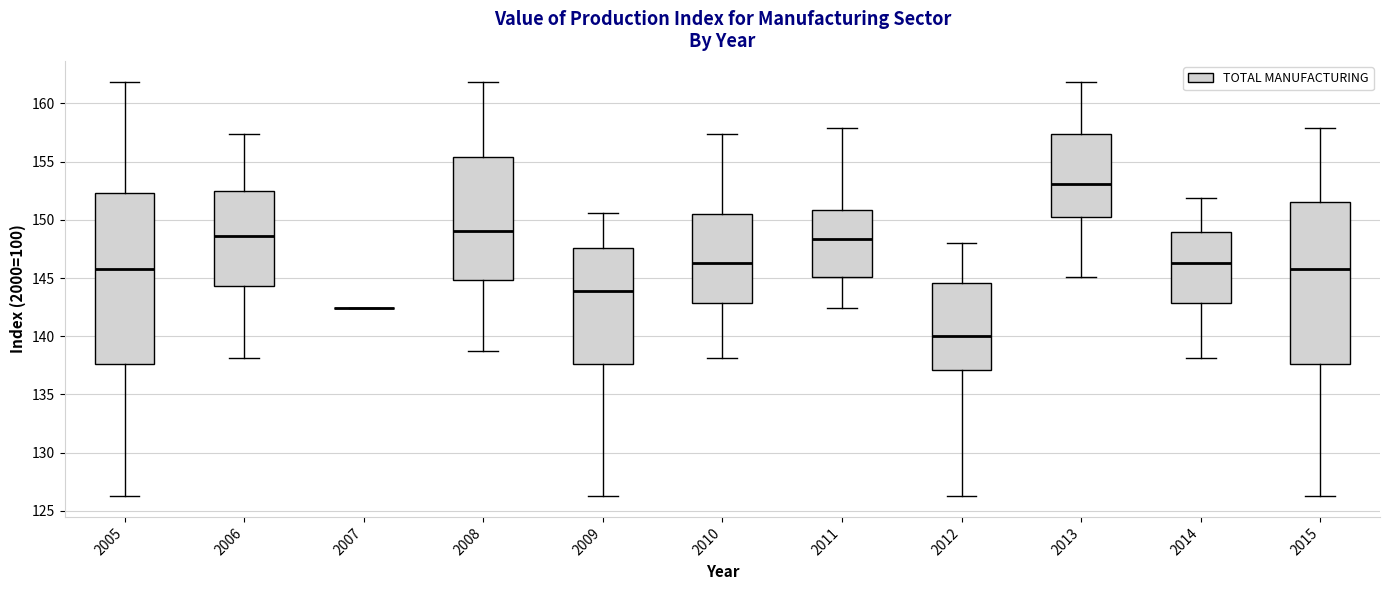

Reading left to right, read every box against the y-axis: the position of its median line, the range the box covers, and the ends of its whiskers. The values are not printed on the chart, so give them approximately, as read against the axis.

2005: median 146.0, box 137.5 to 152.5, whiskers 126.5 to 162.0
2006: median 148.5, box 144.5 to 152.5, whiskers 138.0 to 157.5
2007: box collapsed to a line at 142.5, whiskers 142.5 to 142.5
2008: median 149.0, box 145.0 to 155.5, whiskers 139.0 to 162.0
2009: median 144.0, box 137.5 to 147.5, whiskers 126.5 to 150.5
2010: median 146.5, box 143.0 to 150.5, whiskers 138.0 to 157.5
2011: median 148.5, box 145.0 to 151.0, whiskers 142.5 to 158.0
2012: median 140.0, box 137.0 to 144.5, whiskers 126.5 to 148.0
2013: median 153.0, box 150.0 to 157.5, whiskers 145.0 to 162.0
2014: median 146.5, box 143.0 to 149.0, whiskers 138.0 to 152.0
2015: median 146.0, box 137.5 to 151.5, whiskers 126.5 to 158.0